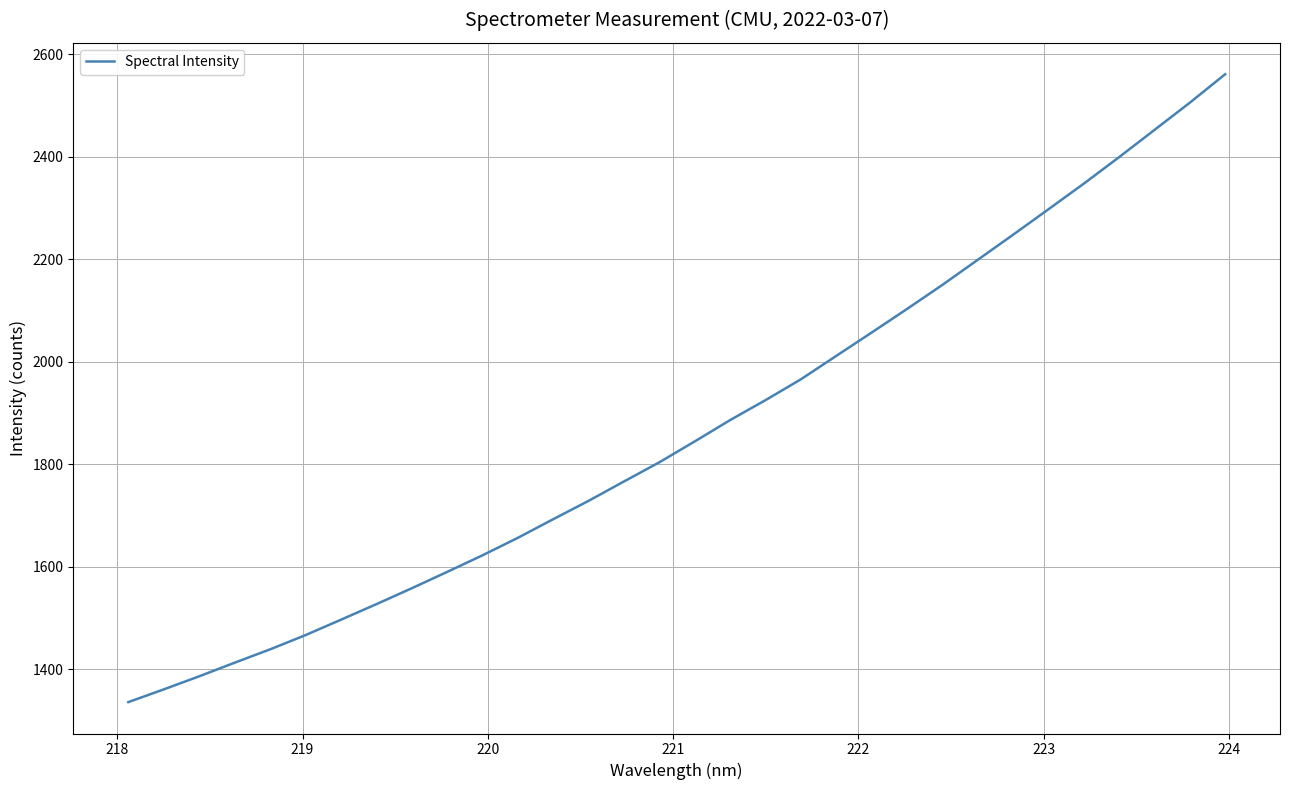

What is the difference between the maximum and minimum values?

1224.9